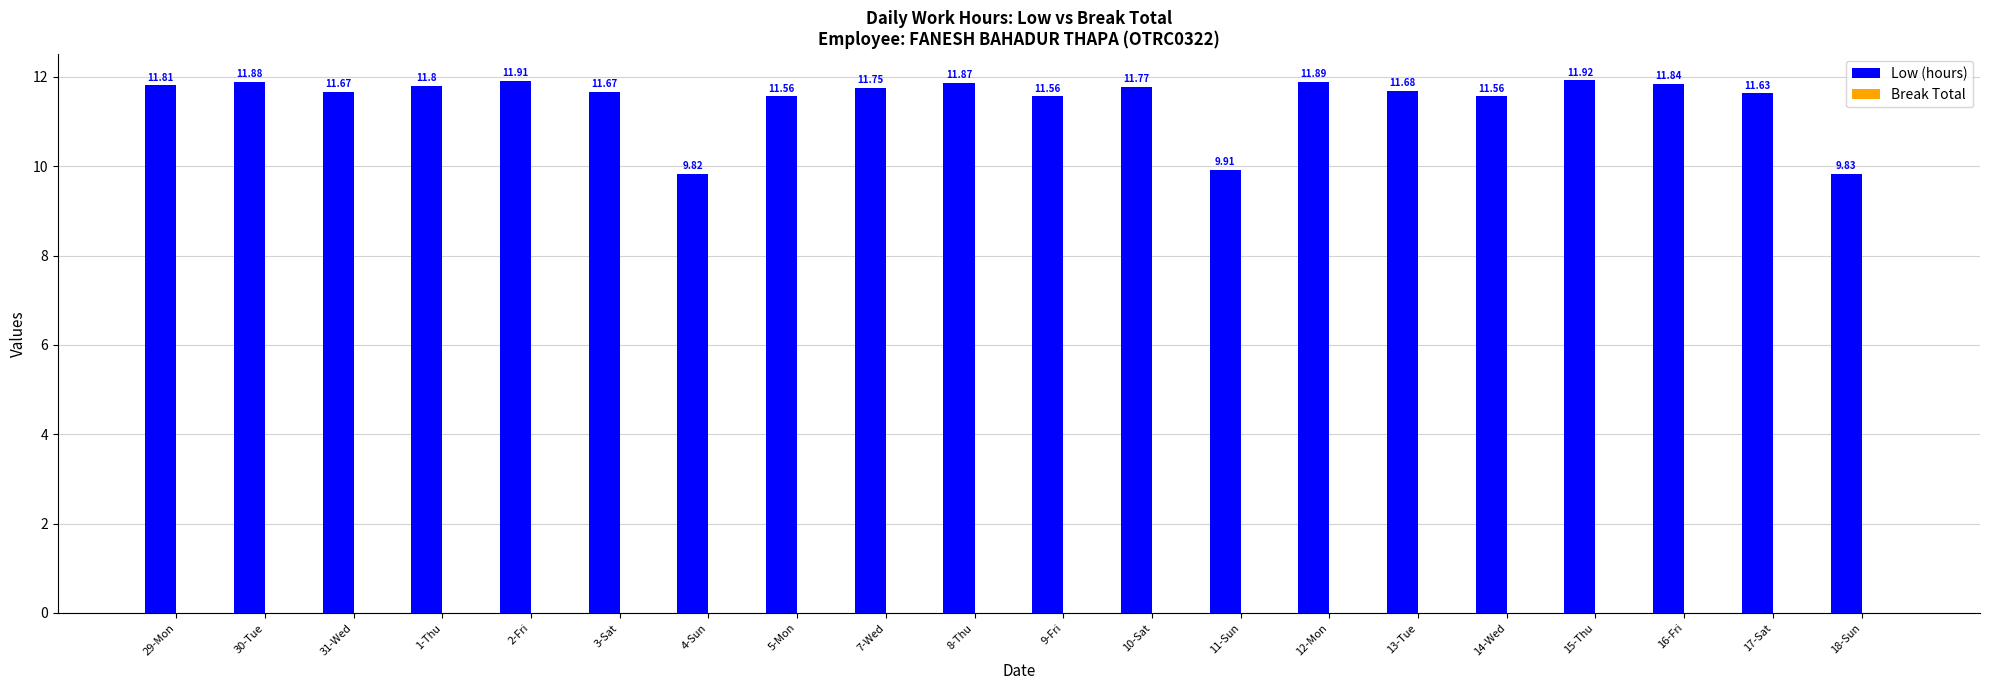

Approximately how many times larger is the value at 13-Tue compared to 17-Sat?

1.0